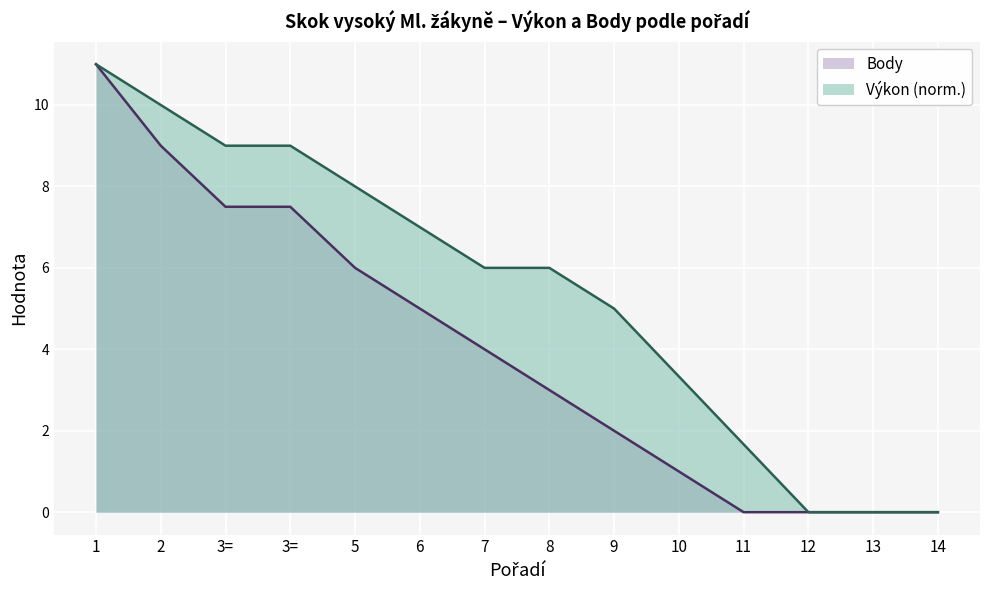

At which label does Výkon first exceed 6?

1